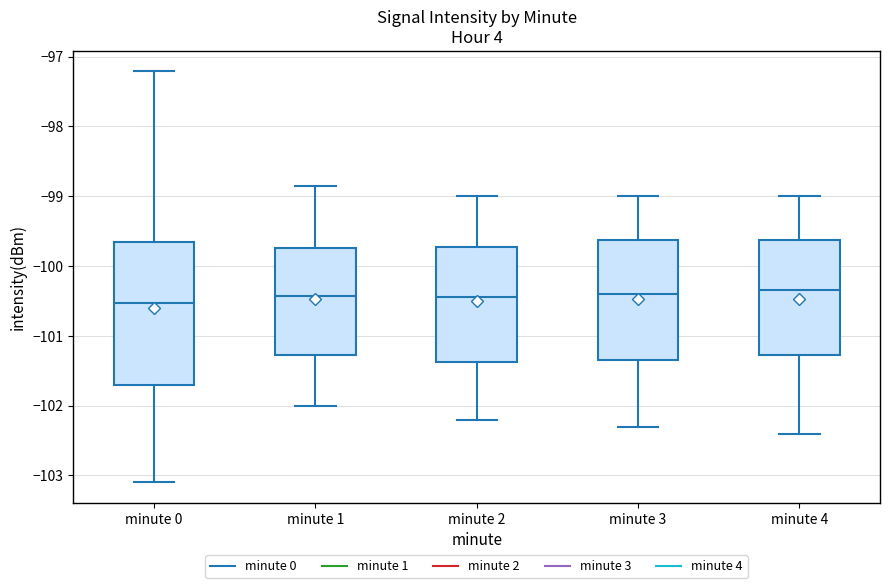

Where is the upper edge of the box for minute 0 on the y-axis? The values are not printed on the chart, so give them approximately, as read against the axis.

-99.7